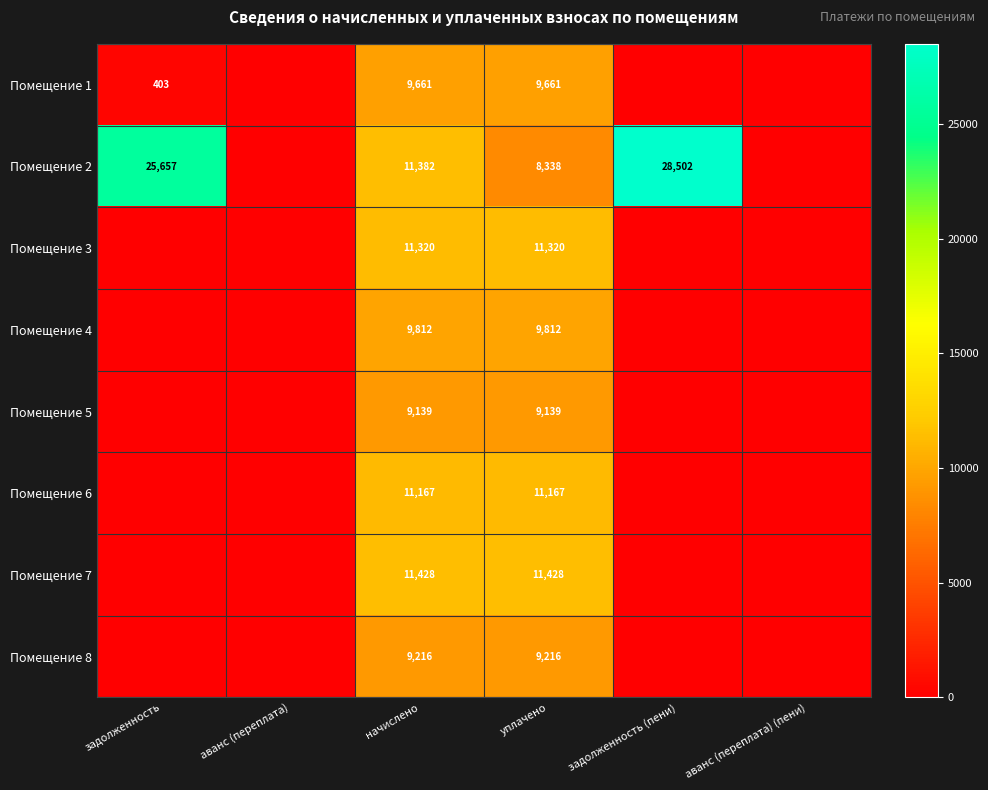

True or false: Помещение 3 has a value of 20074 at начислено.

False